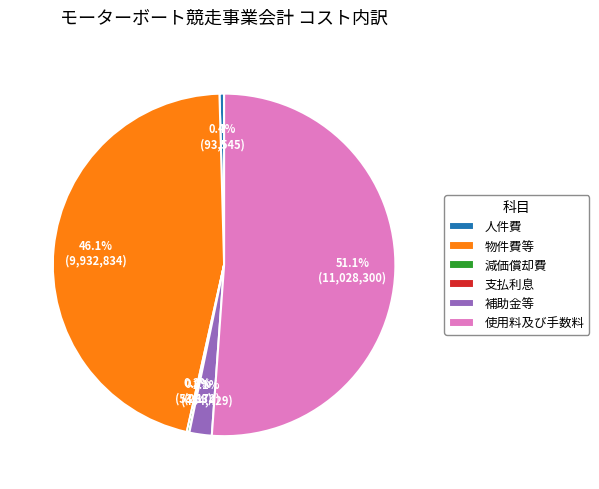

What is the total percentage of 補助金等 and 使用料及び手数料?

53.3%